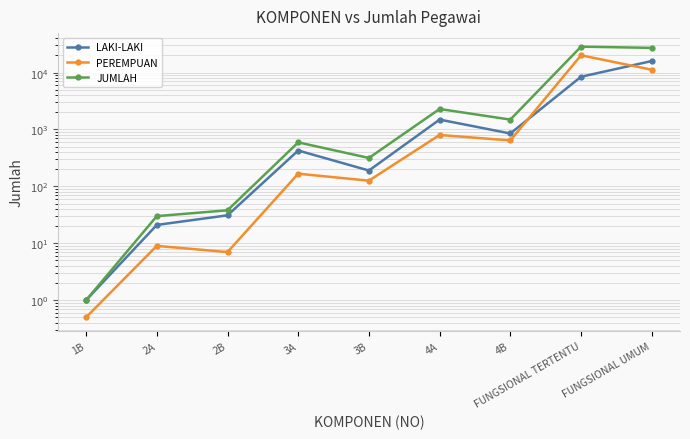

Which has a higher value, FUNGSIONAL UMUM or FUNGSIONAL TERTENTU?

FUNGSIONAL UMUM